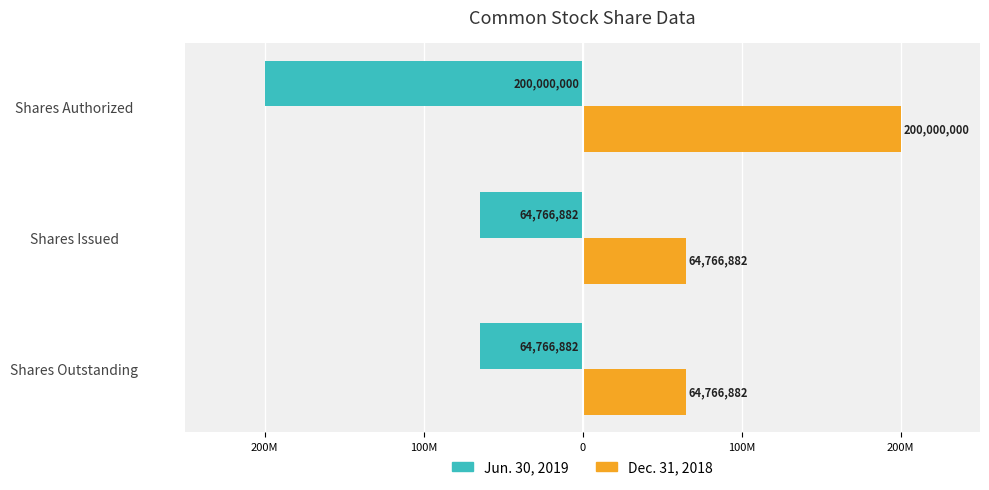

What are all the series names shown in the legend?

Jun. 30, 2019, Dec. 31, 2018